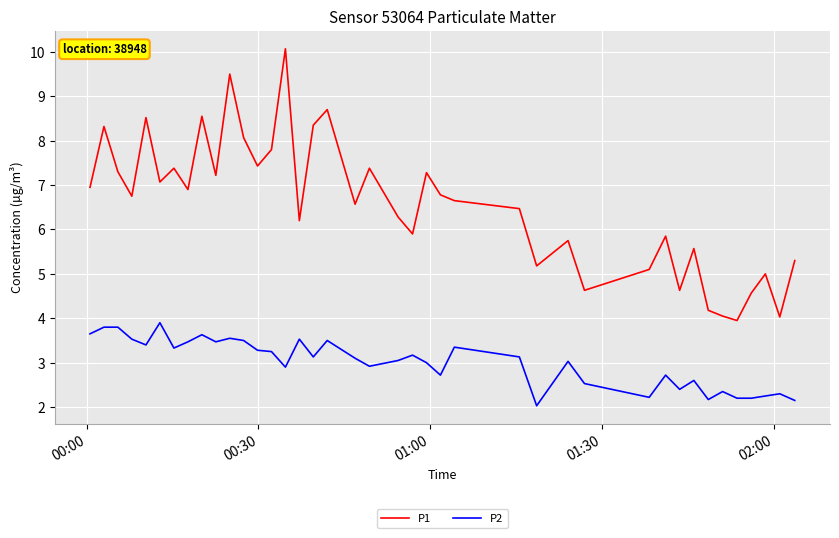

Which series has the largest range (max minus min)?

P1